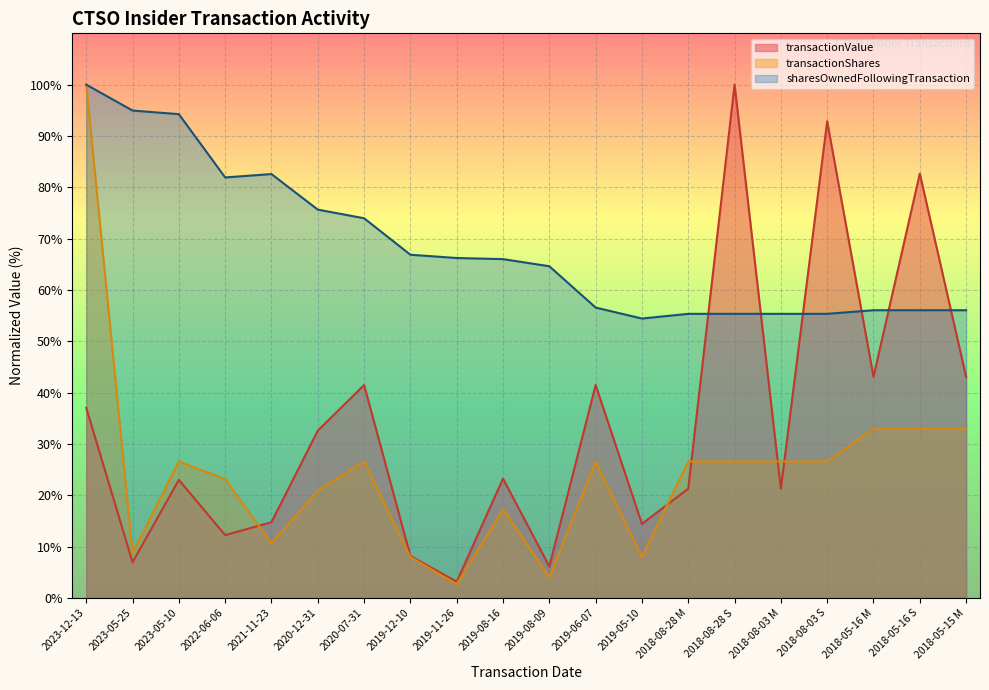

Which label corresponds to the smallest value in the chart?

2019-11-26